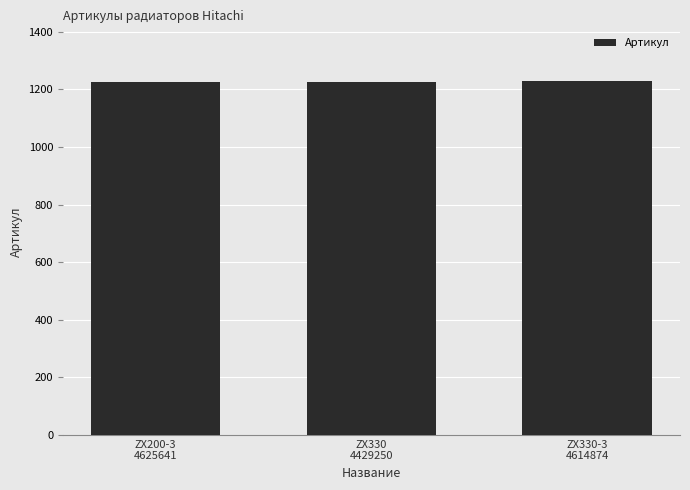

What is the difference between the maximum and second lowest values?

1